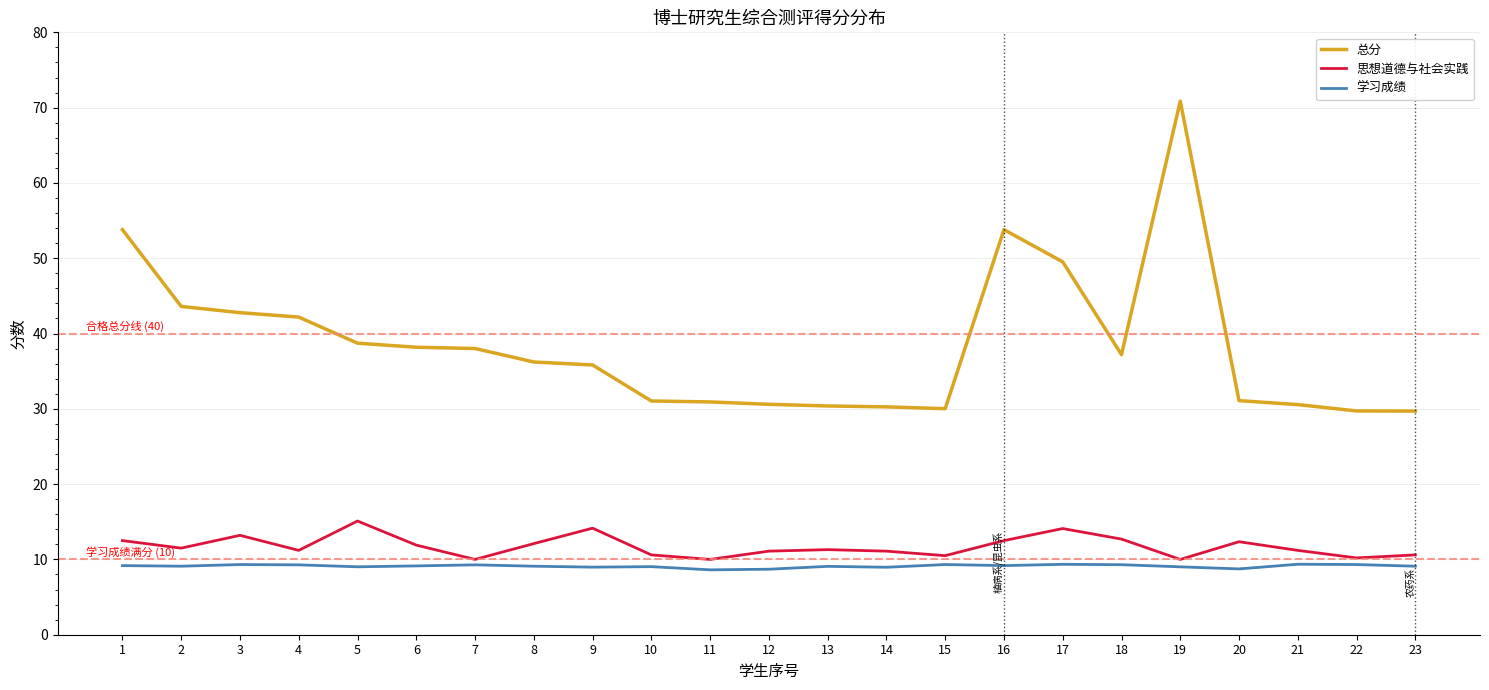

True or false: 思想道德与社会实践 and 总分 intersect in this chart.

False